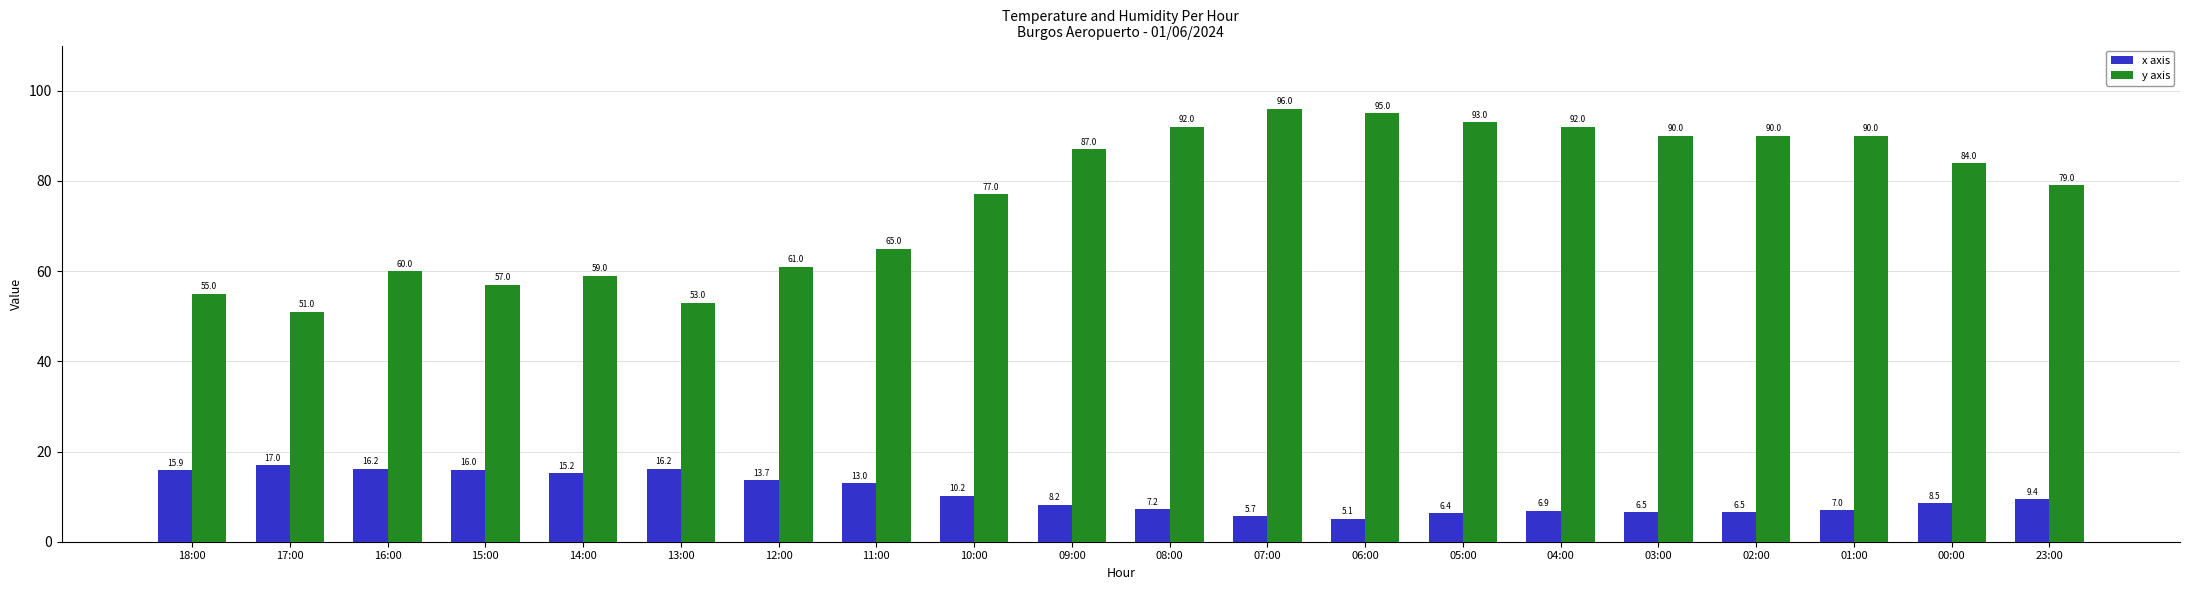

What is the difference between the highest and lowest values at 00:00?

75.5